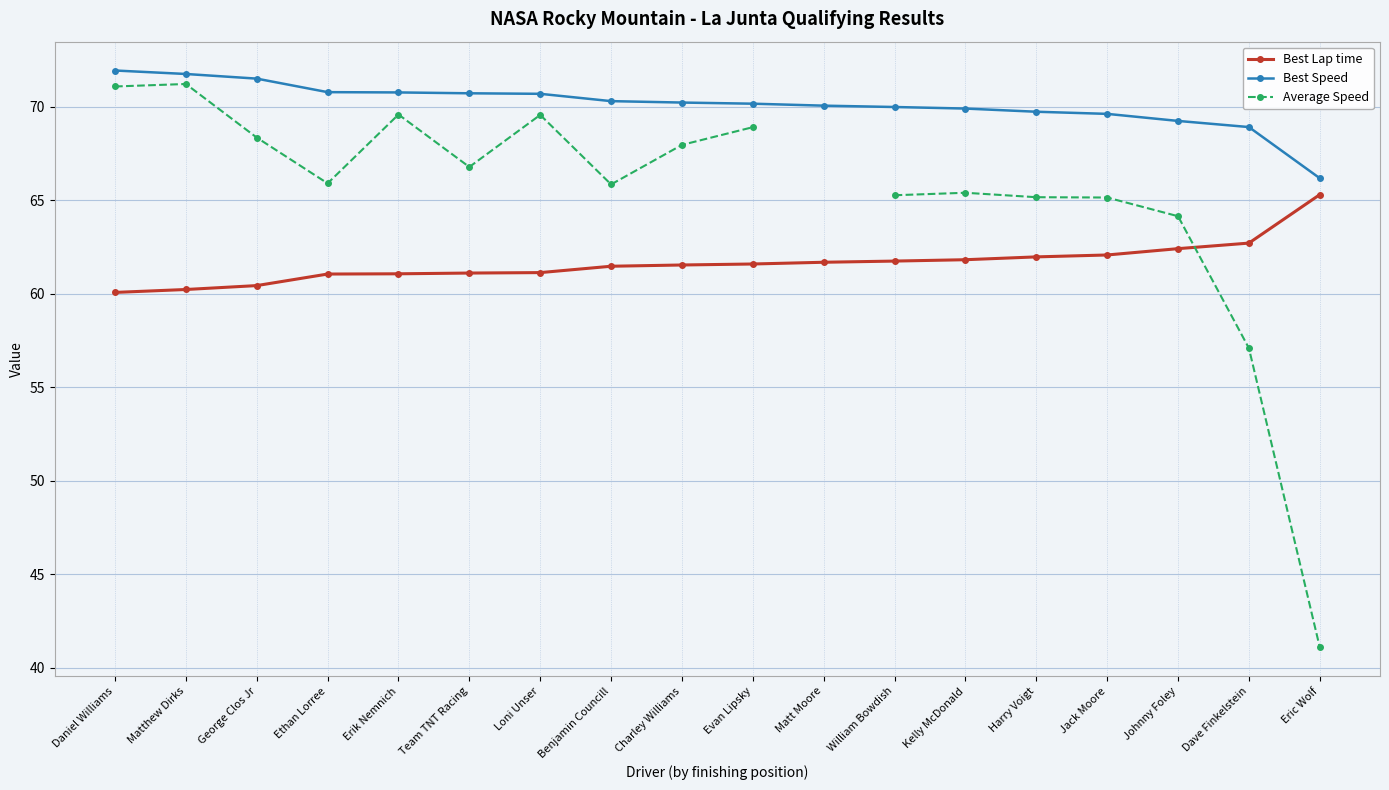

What is the approximate value of Best Lap time at Charley Williams?

61.5